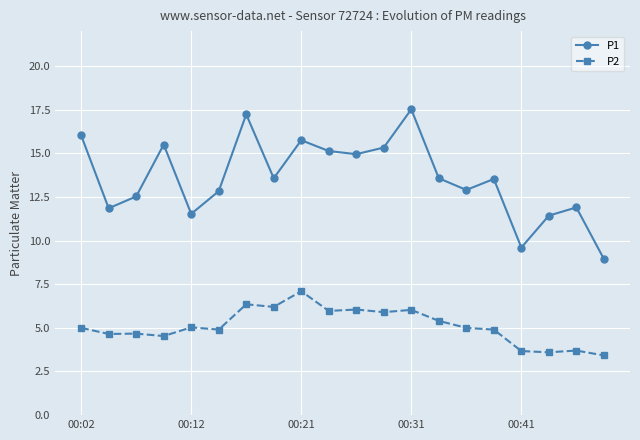

What is the value of the P2 point at the 14th from the left?

5.4